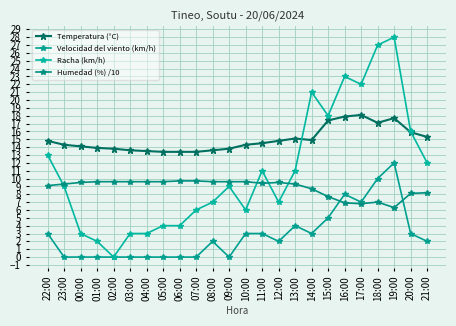

The value of Temperatura (°C) at 18:00 is 29.9. True or false?

False